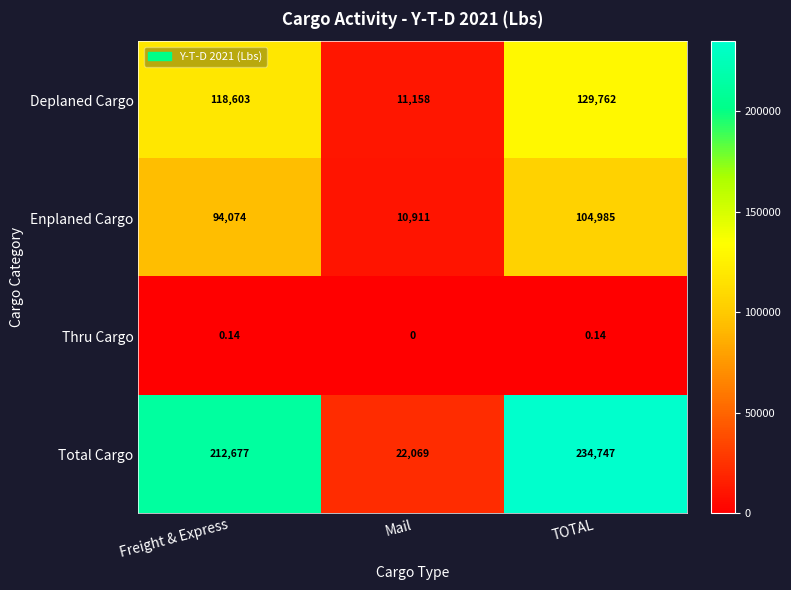

At which category is the sum across all series the highest?

TOTAL